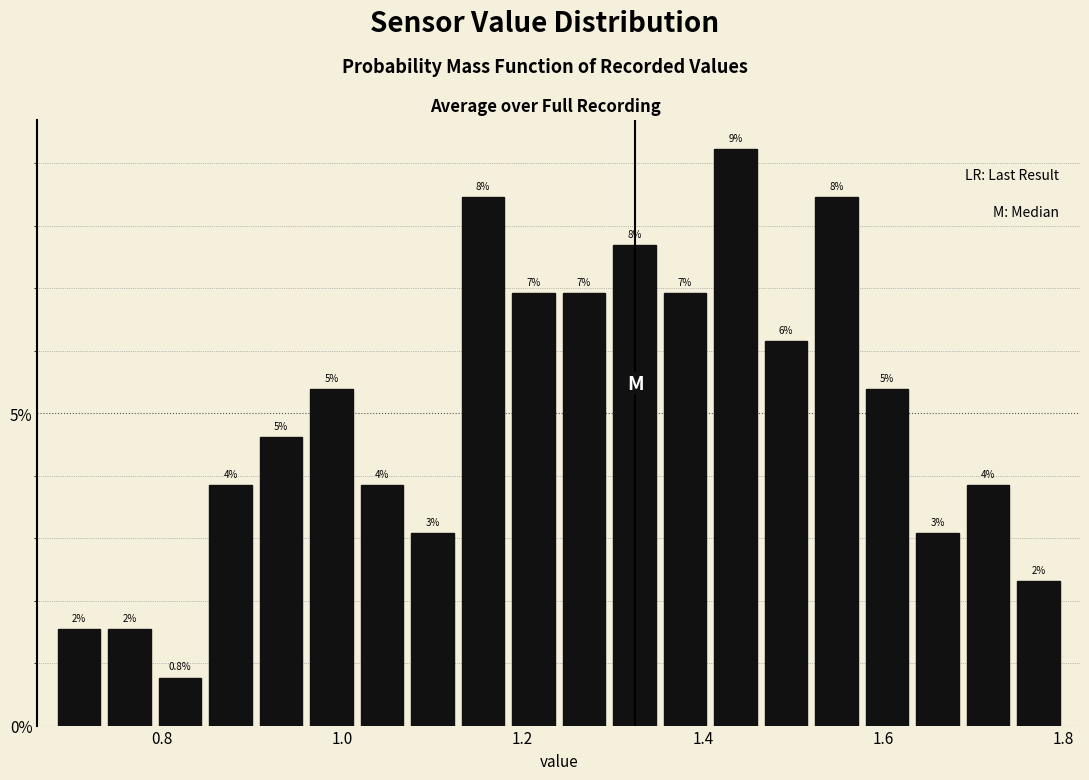

Around what value on the x-axis is the tallest bar? Give the approximate position of its centre, as read against the axis.

1.44